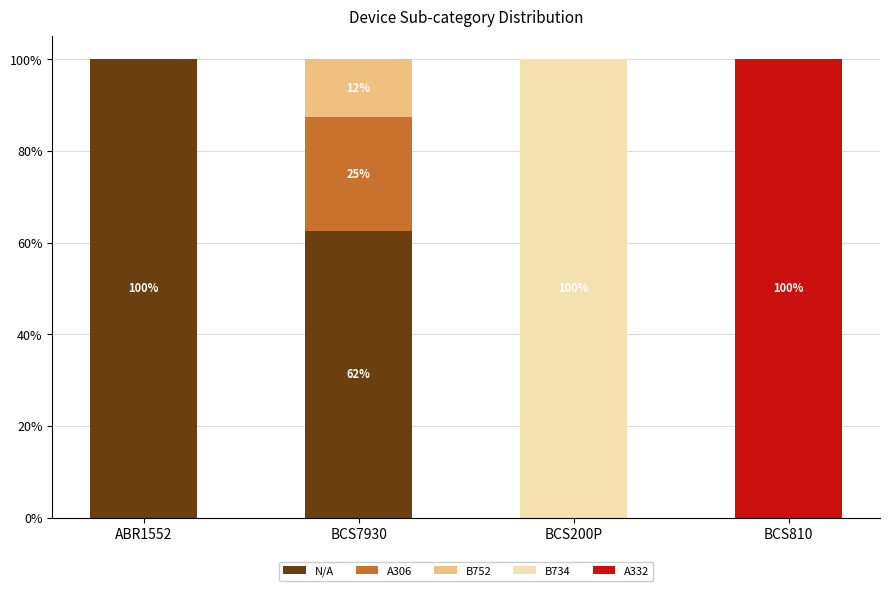

The value of N/A at BCS810 is 49.4. True or false?

False